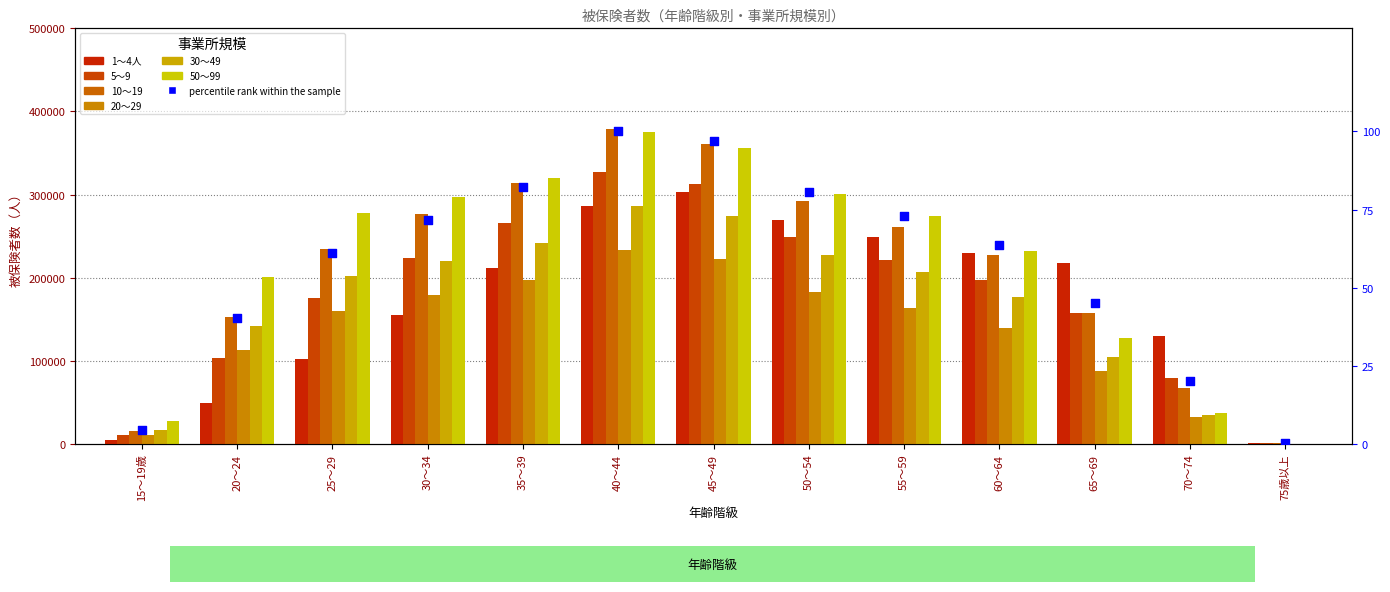

At how many categories does at least one series exceed 280659?

5